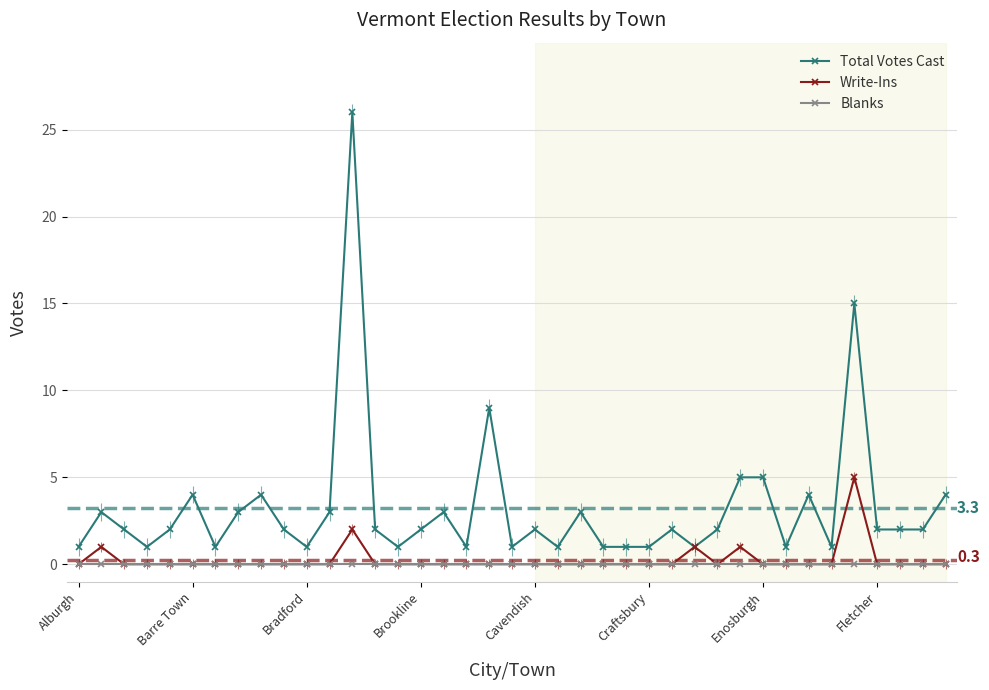

Which series has the widest spread of values?

Total Votes Cast